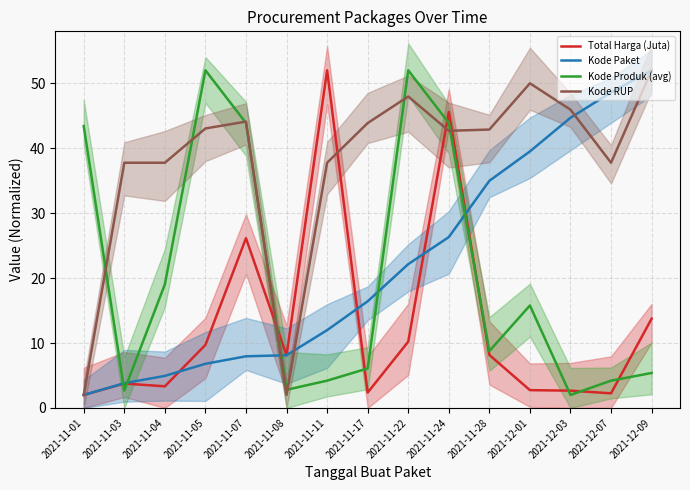

Which series changed the most between 2021-11-03 and 2021-11-05?

Kode Produk (avg)